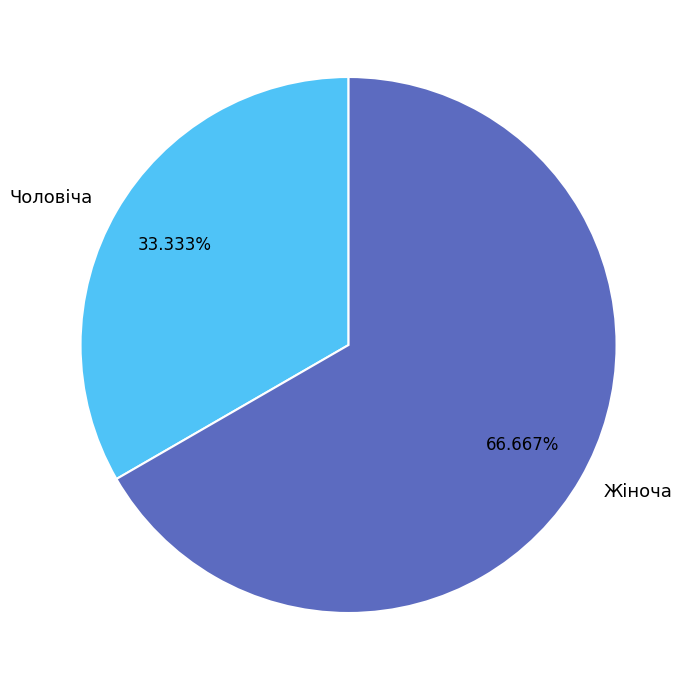

What is the largest slice in the pie chart?

Жіноча